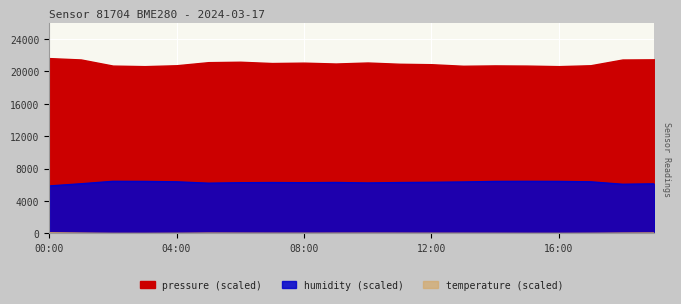

Where is temperature nearest to the value 6145?

01:00